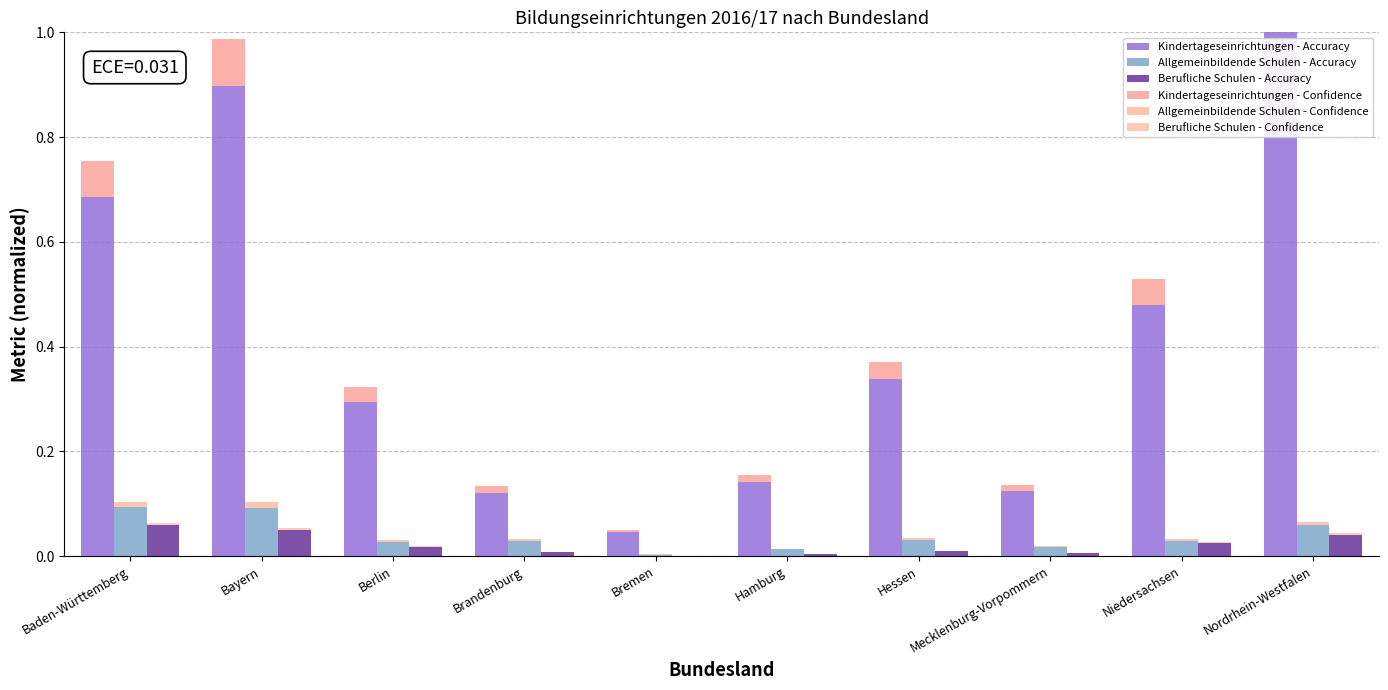

What is the difference between the highest and lowest values at Brandenburg?

0.1